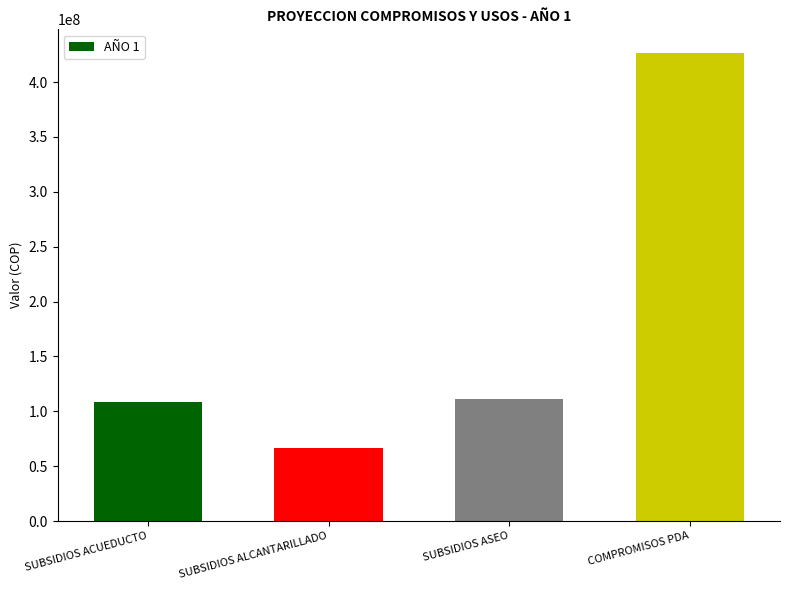

Reading left to right, extract all data points from this chart.

108629067	66390072	111546429	426773184